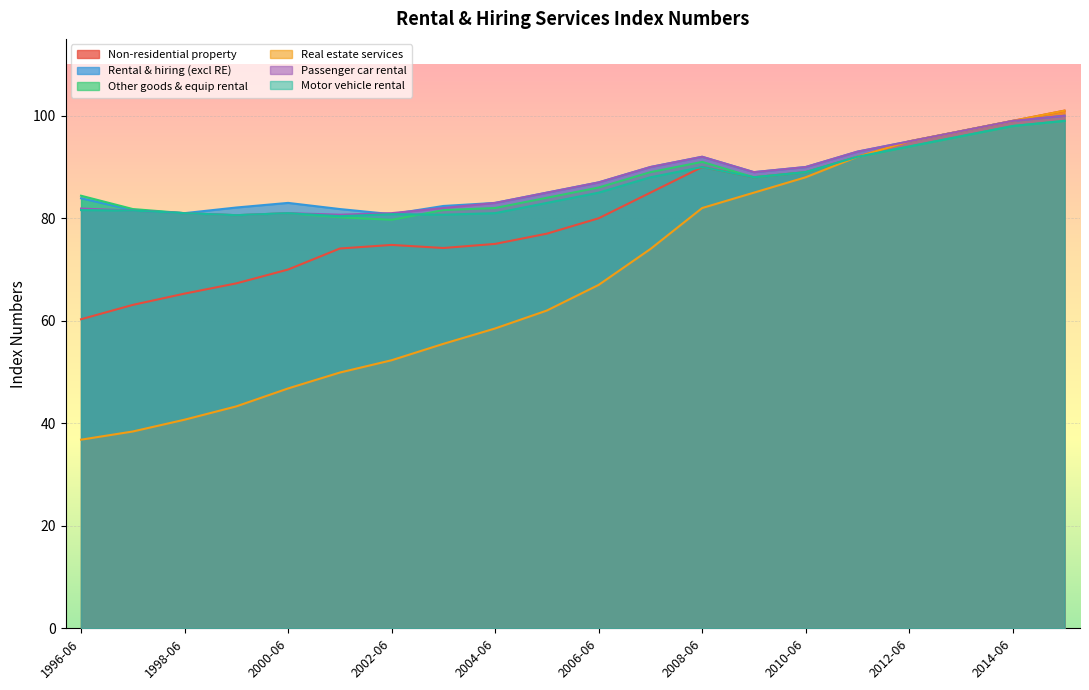

What is the difference between the Real estate services values at 2003-06 and 1996-06?

18.7